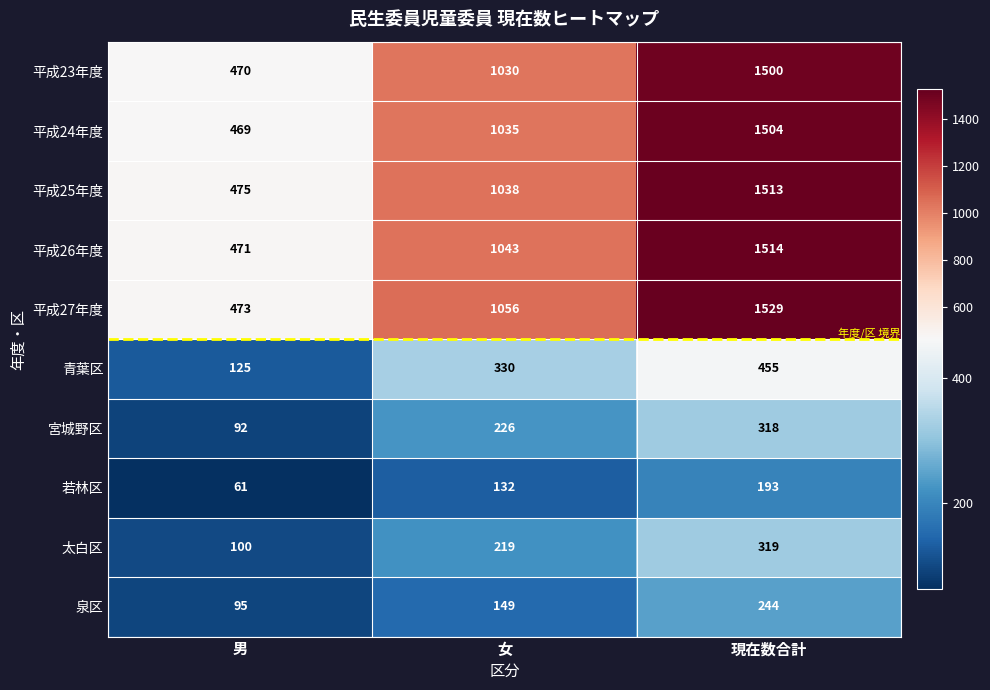

Count the number of categories in the chart.

3